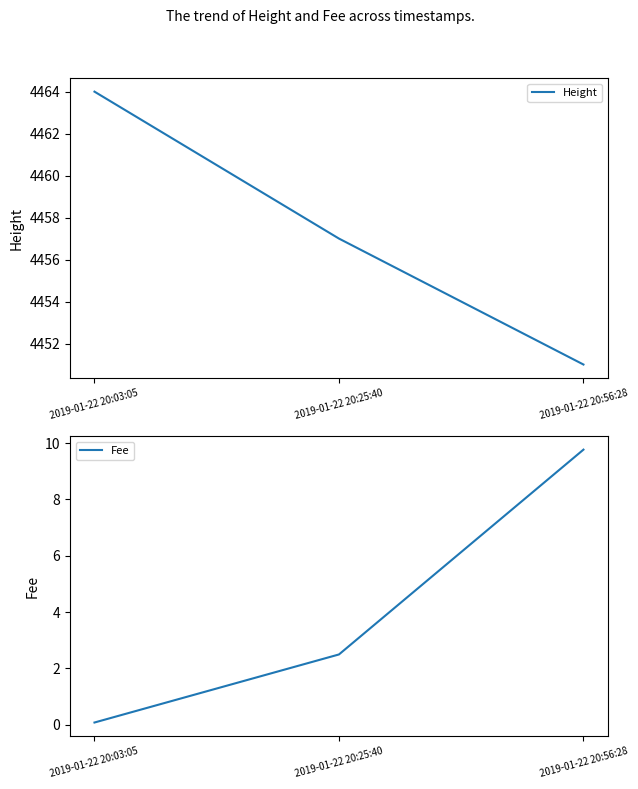

At which label does Height first exceed 4457?

2019-01-22 20:03:05